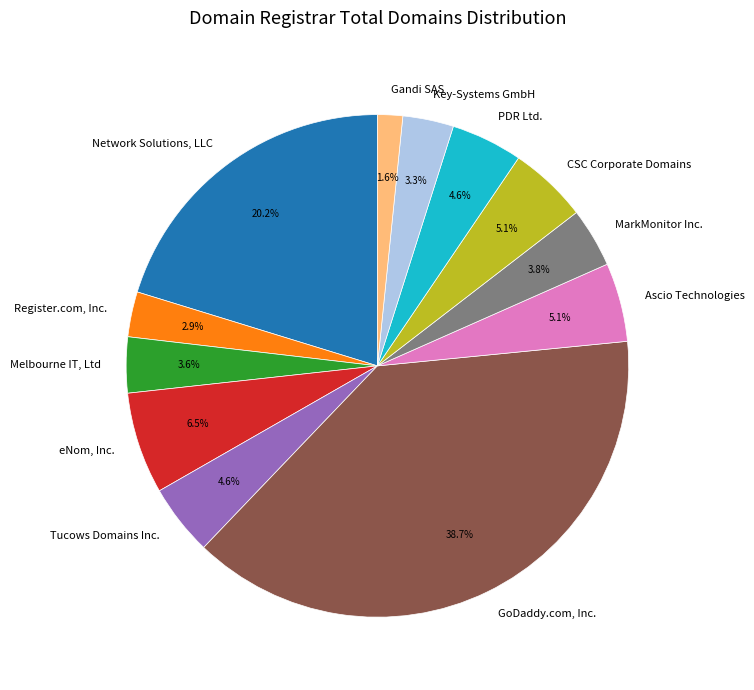

Does eNom, Inc. represent more than half of the total?

No